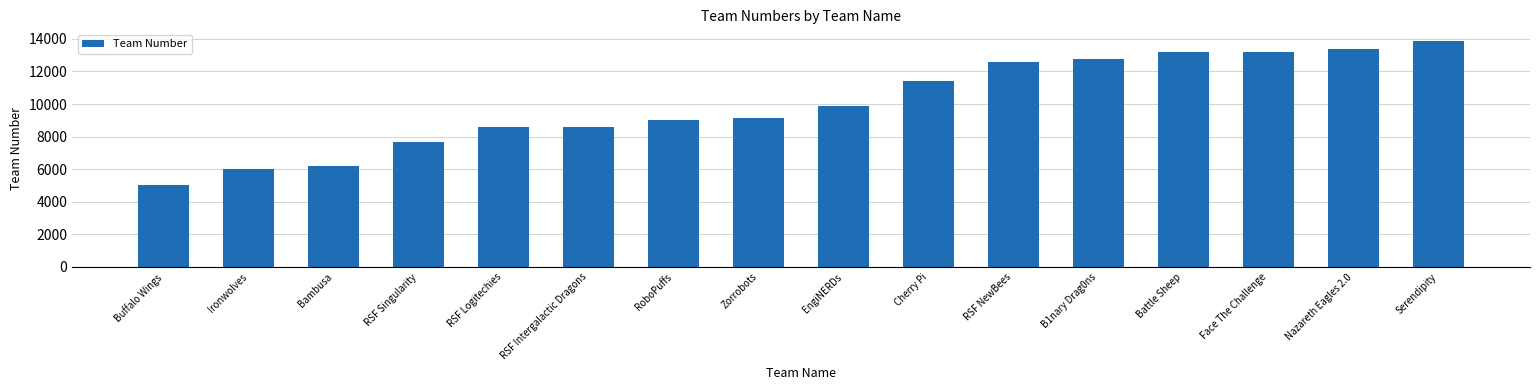

Which category has the lowest value across all series?

Buffalo Wings